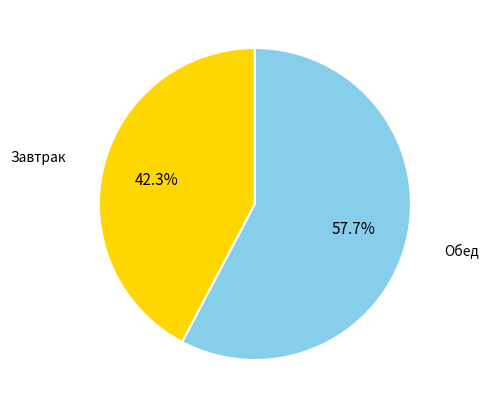

What is the ratio of the value at Завтрак to the value at Обед?

0.7